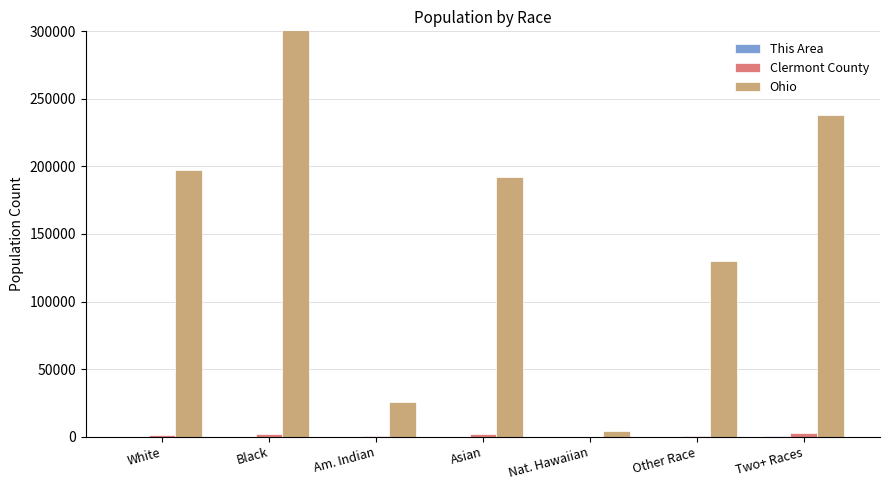

What is the value of the Clermont County bar at the 2nd from the left?

2284